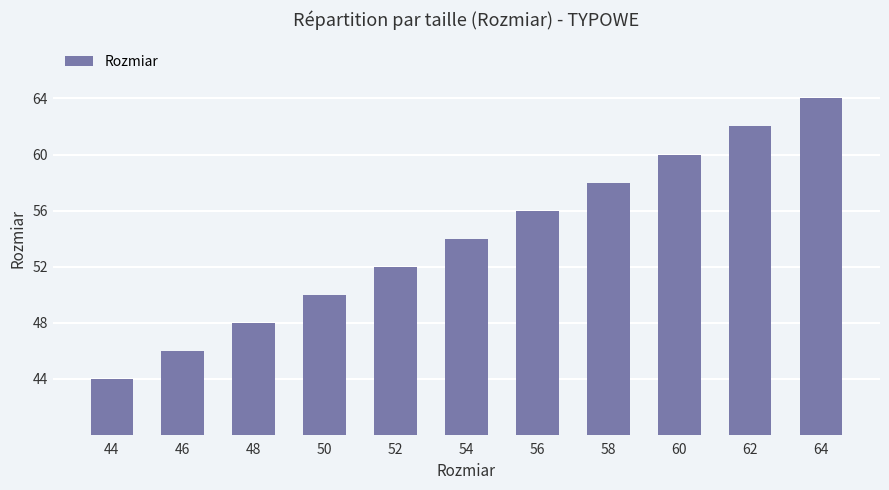

What is the difference between the maximum and minimum values?

20